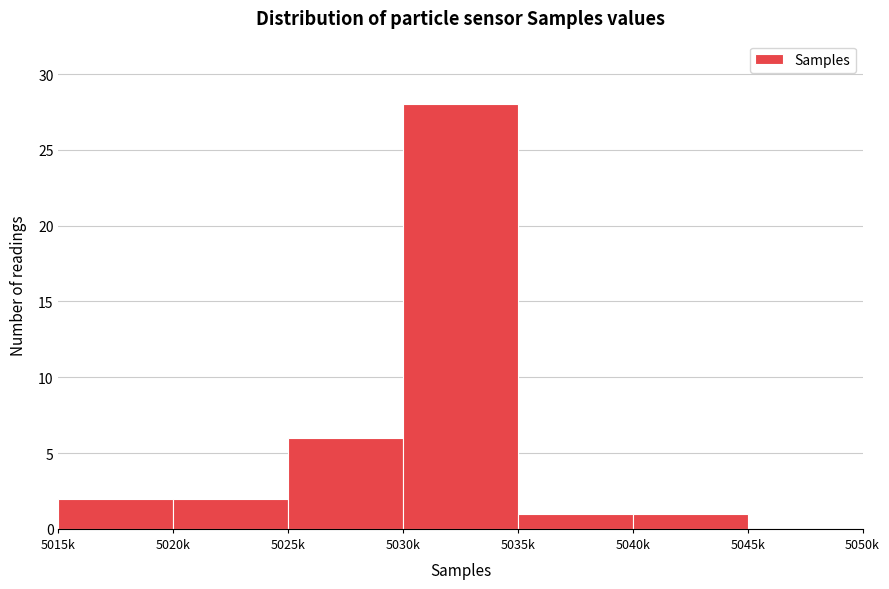

Reading left to right, transcribe all the data shown in this chart.

5015k=2	5020k=2	5025k=6	5030k=28	5035k=1	5040k=1	5045k=0